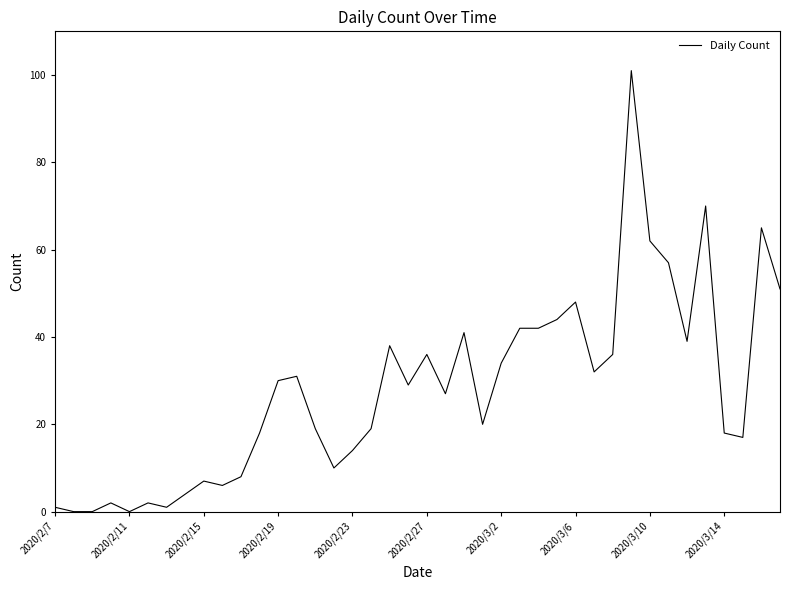

What is the maximum value shown in the chart?

101